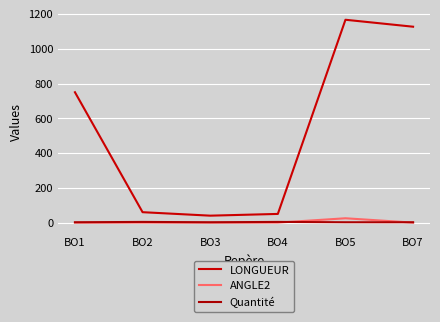

Rank the categories by Quantité value from lowest to highest.

BO1, BO3, BO5, BO7, BO2, BO4